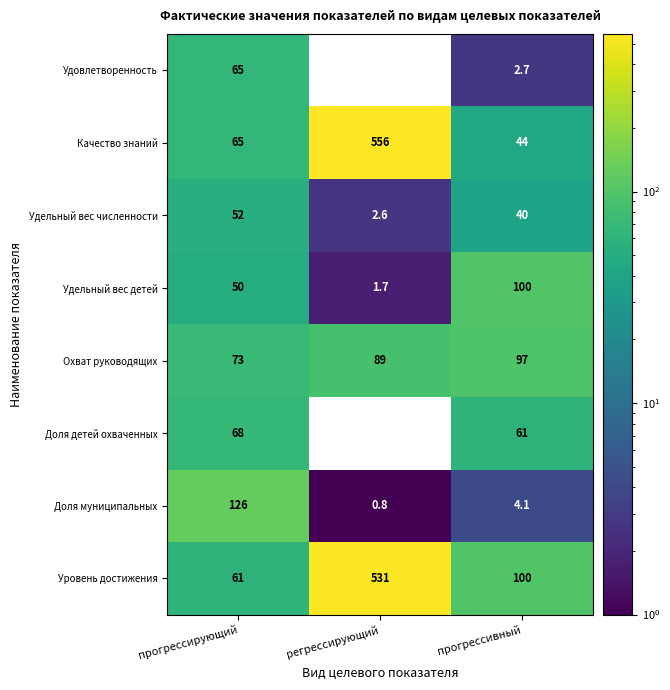

The Доля детей охваченных series shows 114.2 at прогрессирующий. True or false?

False